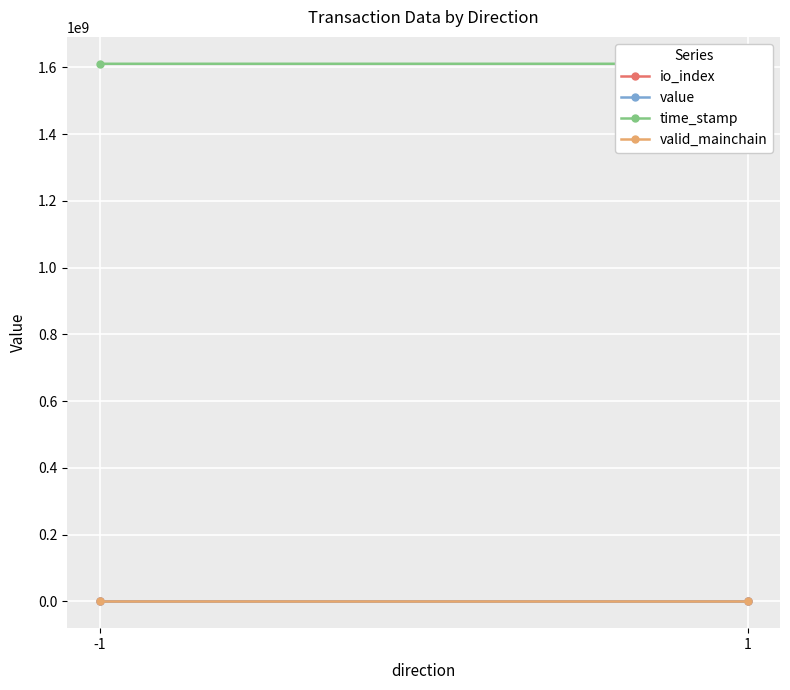

Is the value of time_stamp at -1 greater than the value of valid_mainchain at -1?

Yes